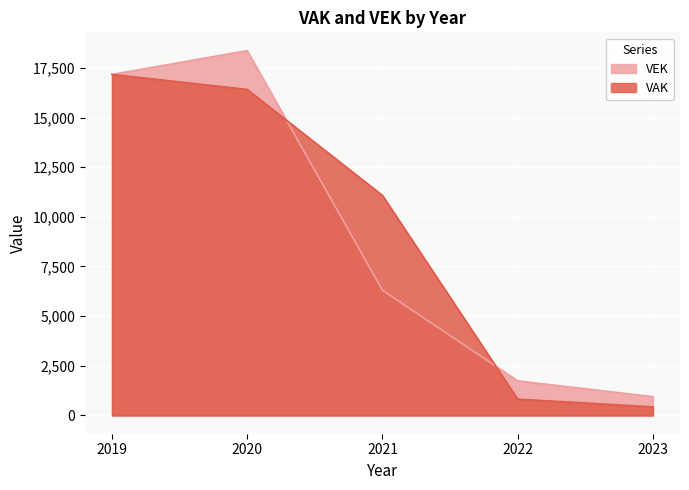

What is the difference between the second highest and minimum values in the VEK series?

16224